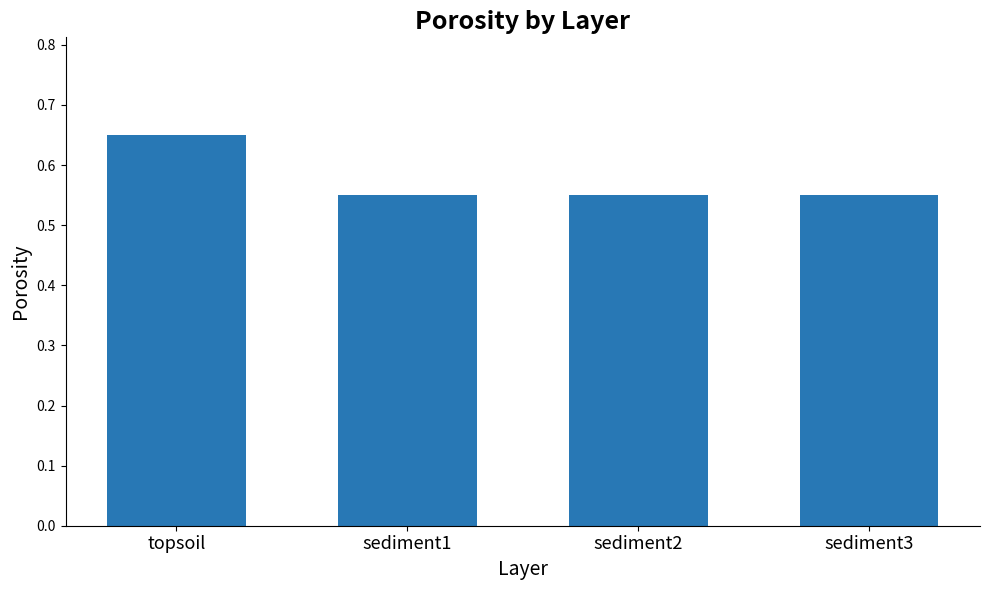

Count the values in the range 0 to 1.

4